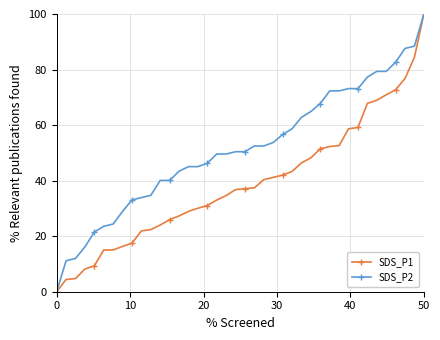

Rank the series by their average value, from highest to lowest.

SDS_P2, SDS_P1